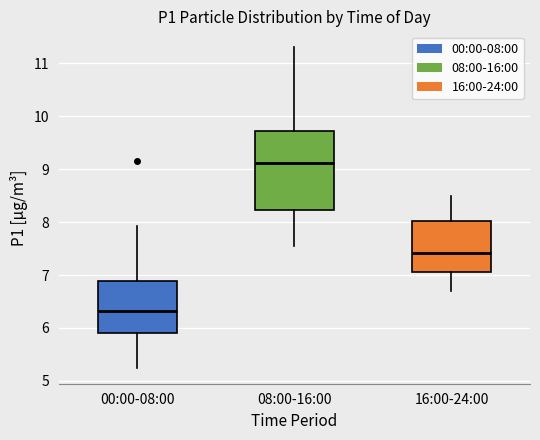

Which box has the highest median line?

08:00-16:00